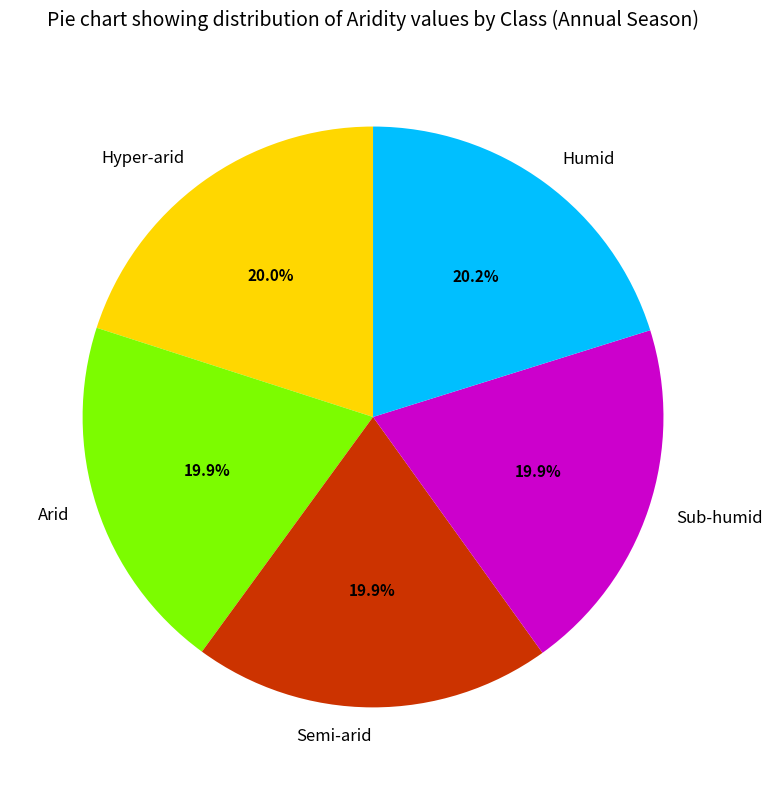

What portion of the pie excludes Arid?

80.1%